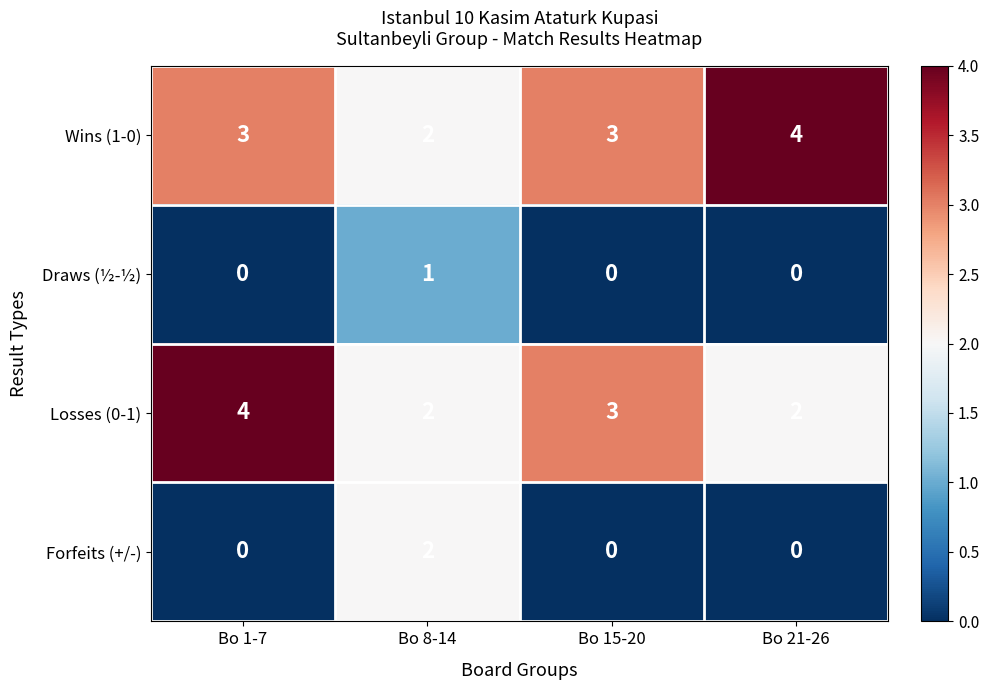

Count the Losses (0-1) values in the range 2 to 4.

4